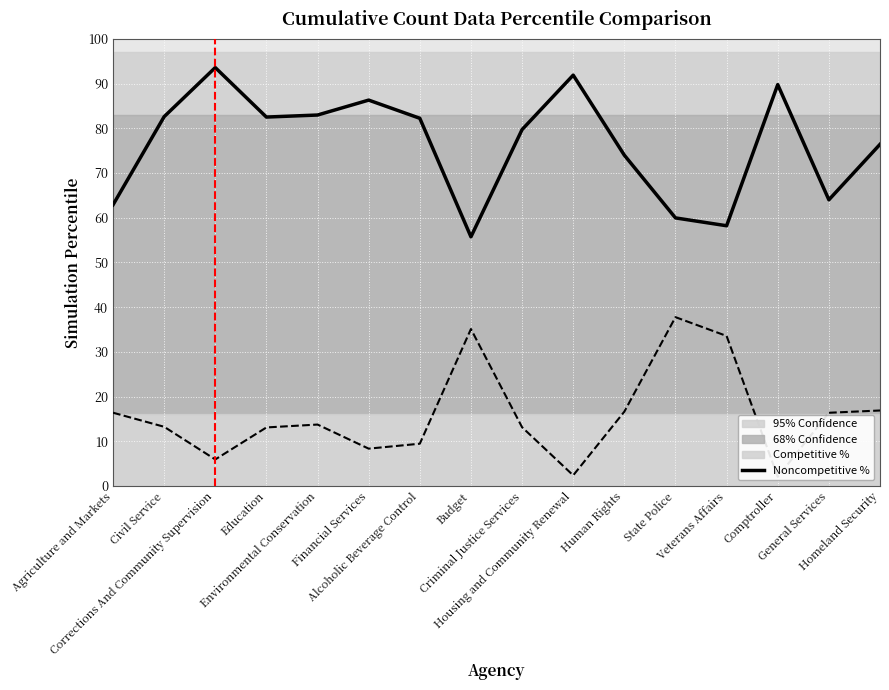

List the series in order of their peak value, highest first.

Competitive %, Noncompetitive %